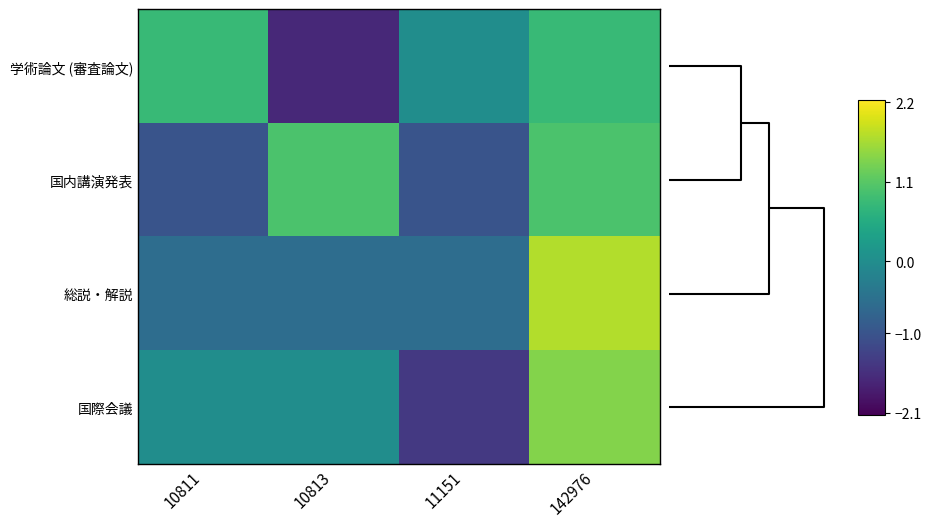

Reading left to right, extract all data points from this chart.

学術論文 (審査論文): 10811=0.8	10813=-1.6	11151=0.0	142976=0.8
国内講演発表: 10811=-1.0	10813=1.0	11151=-1.0	142976=1.0
総説・解説: 10811=-0.6	10813=-0.6	11151=-0.6	142976=1.7
国際会議: 10811=0.0	10813=0.0	11151=-1.4	142976=1.4